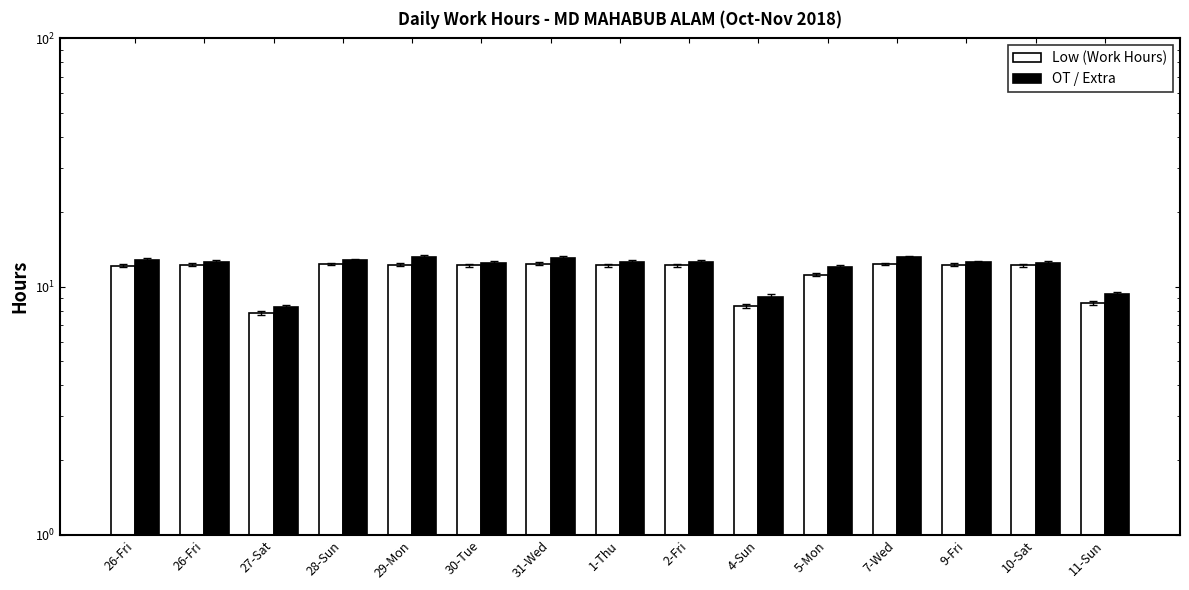

List the series in order of their overall mean, highest first.

OT / Extra, Low (Work Hours)